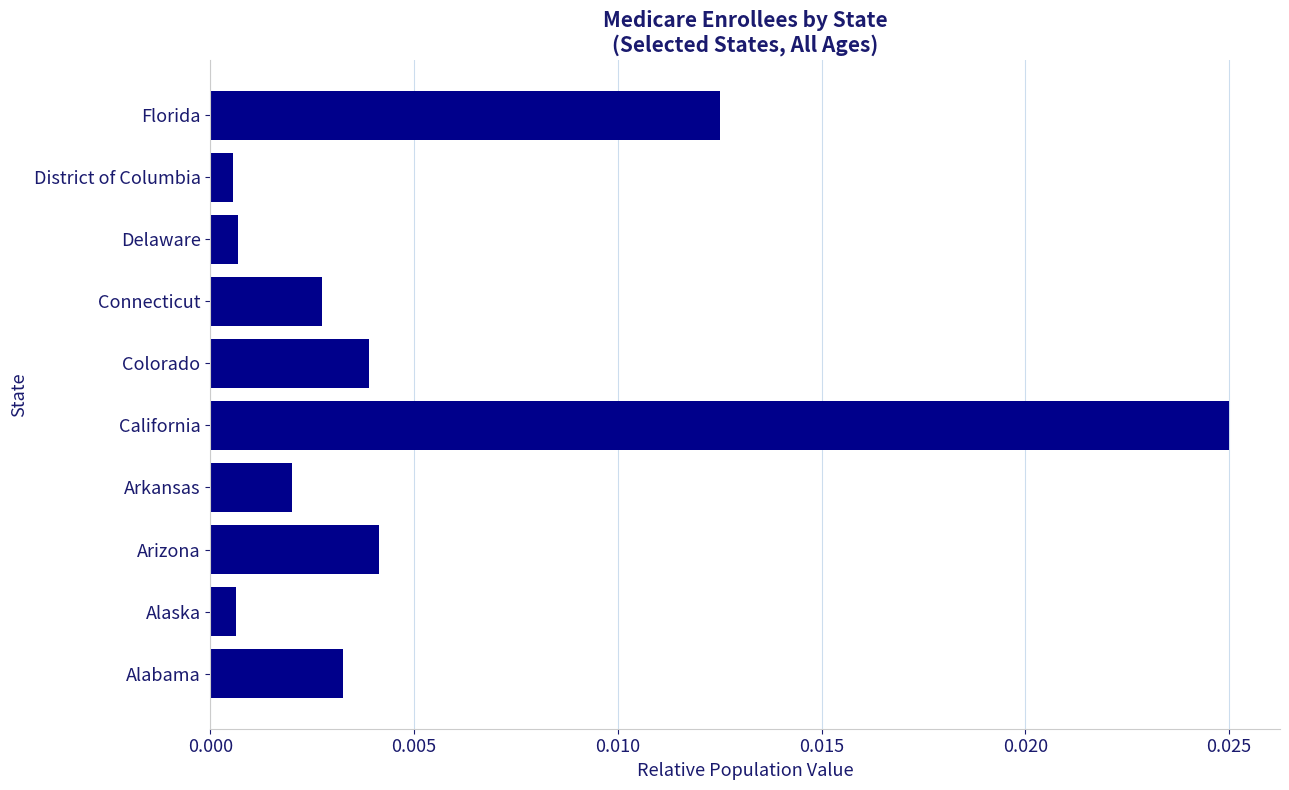

Which has a higher value, Florida or California?

California